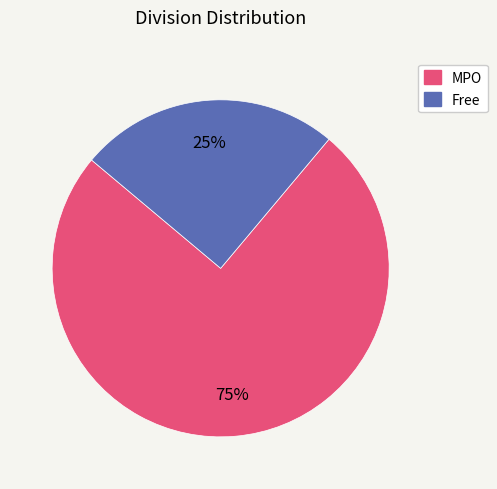

To the nearest percent, what is the difference between the largest and smallest slice percentages?

50%